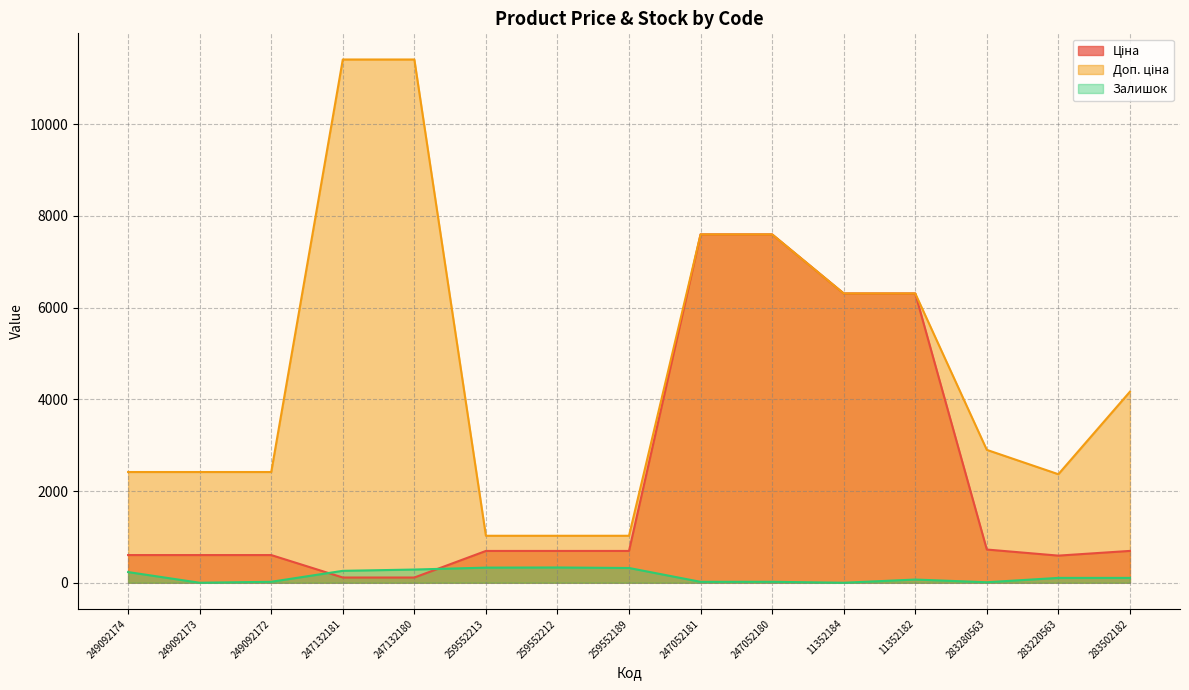

At 259552213, list the series in order from smallest to largest.

Залишок, Ціна, Доп. ціна